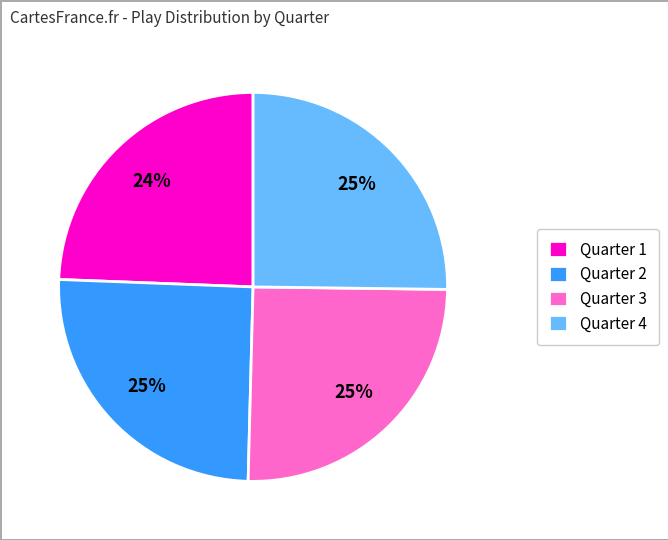

Between Quarter 1 and Quarter 4, which is larger?

Quarter 4